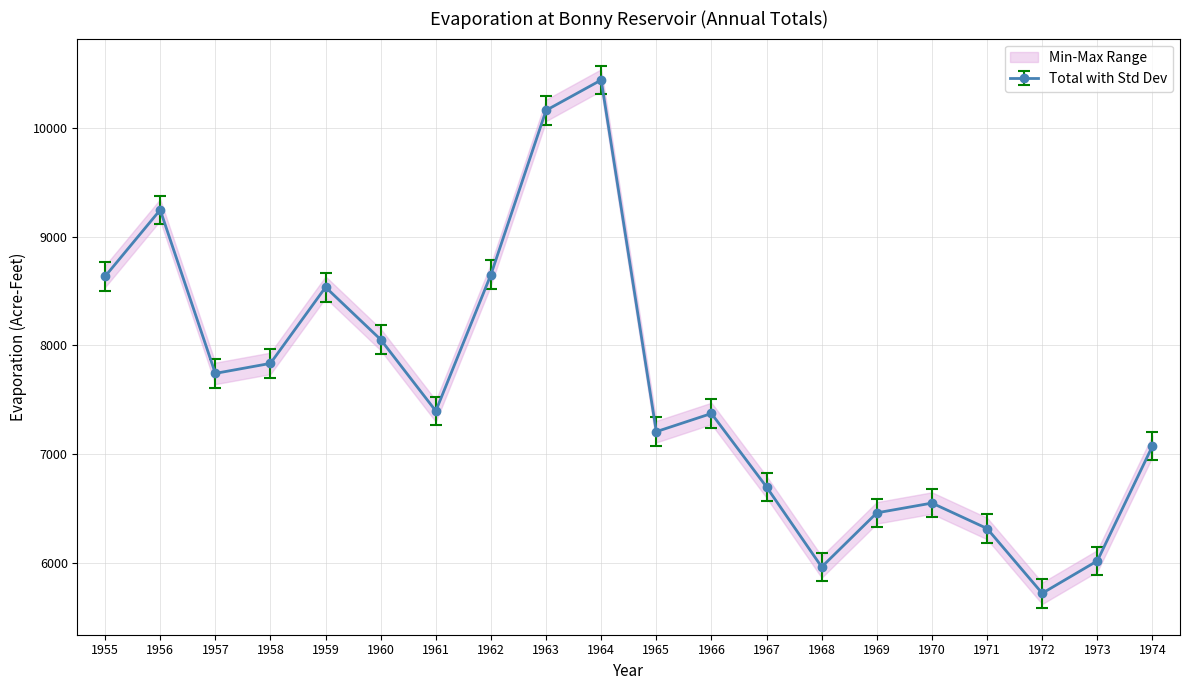

The value of JUL at 1968 is 522. True or false?

False